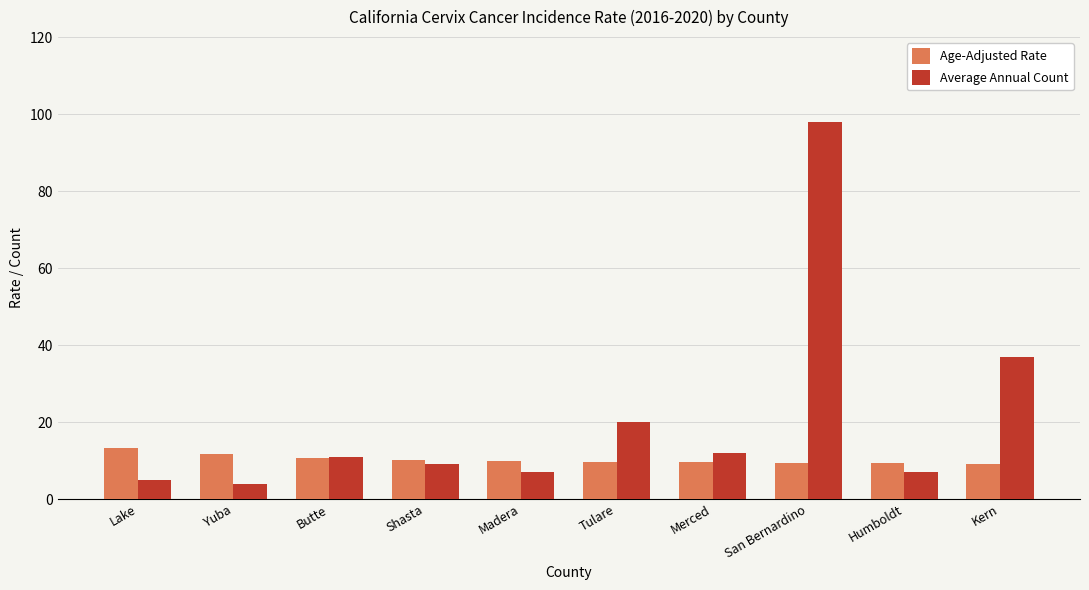

Which series has the largest total across all categories?

Average Annual Count